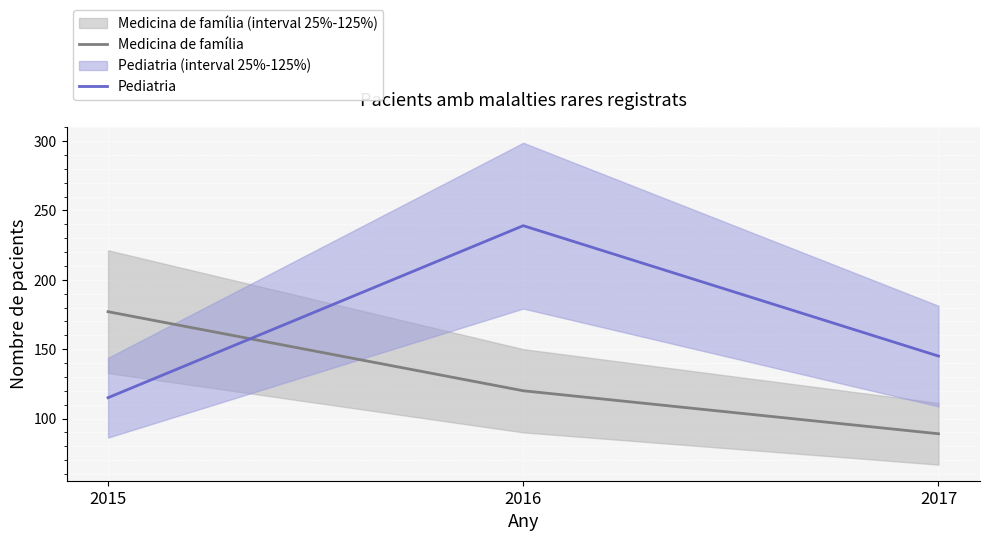

What are all the series names shown in the legend?

Medicina de família, Pediatria